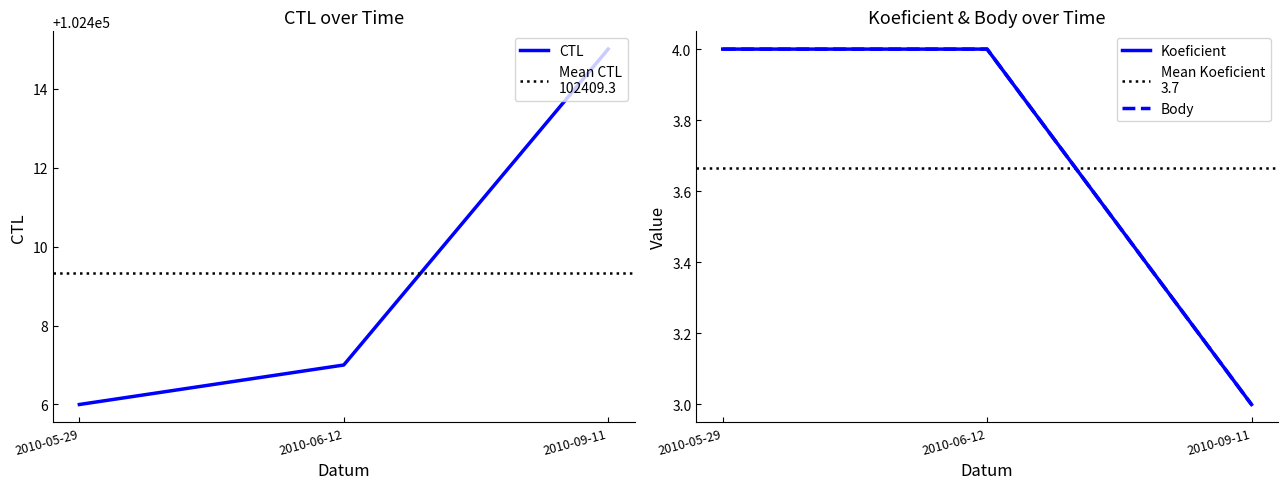

At which category does the chart reach its minimum across all series?

2010-09-11